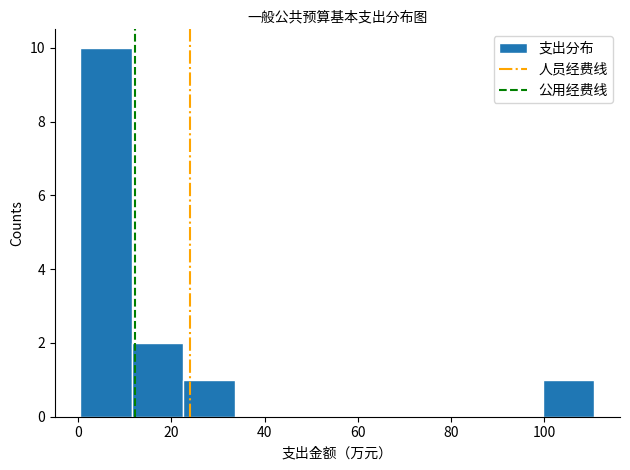

Over which range of the x-axis is the bar tallest?

0 to 12